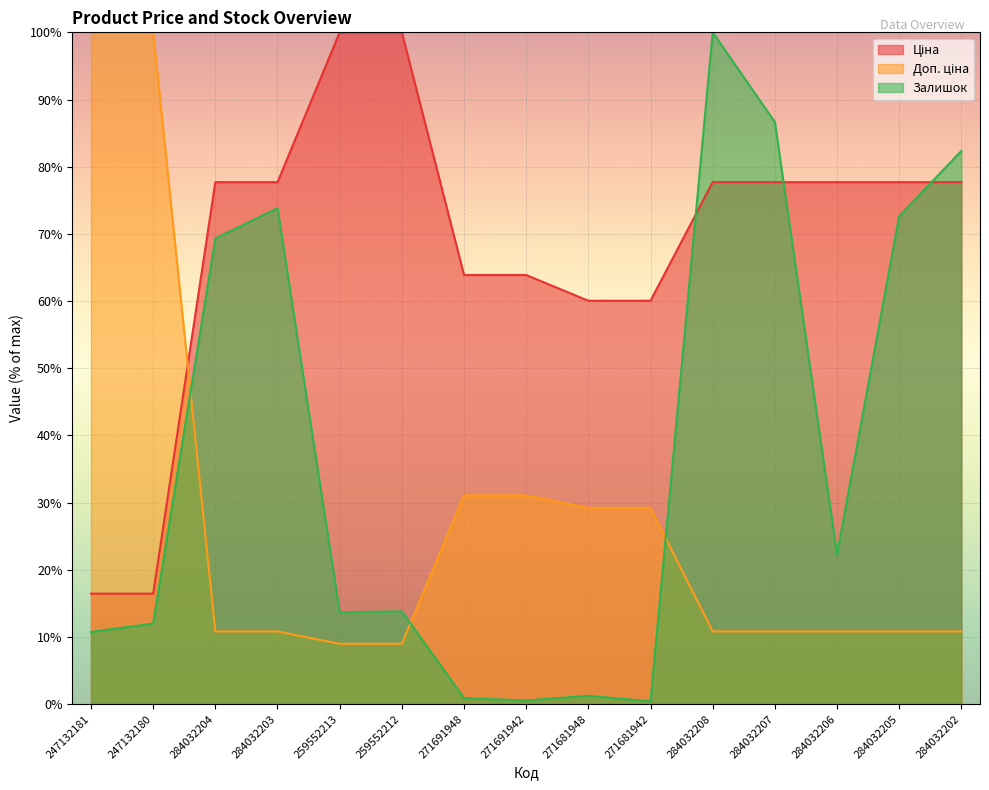

List the series in order of their peak value, highest first.

Ціна, Доп. ціна, Залишок